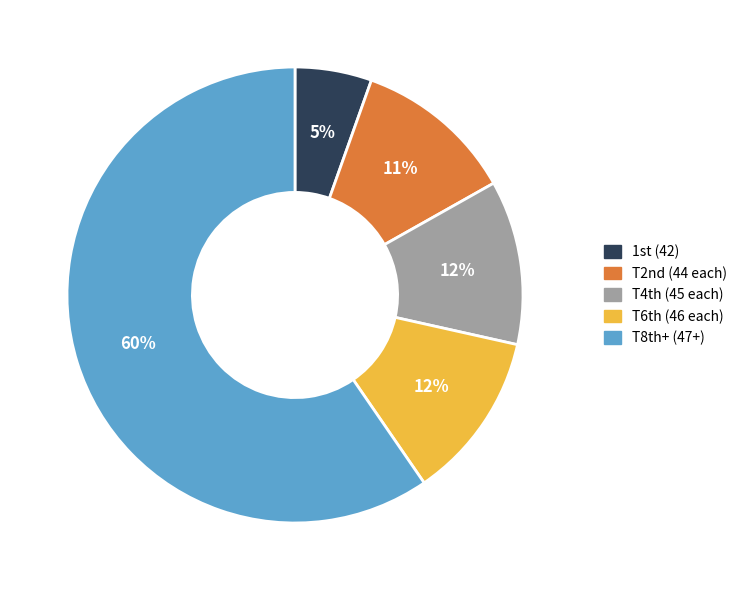

To the nearest percent, what is the average slice percentage?

20%